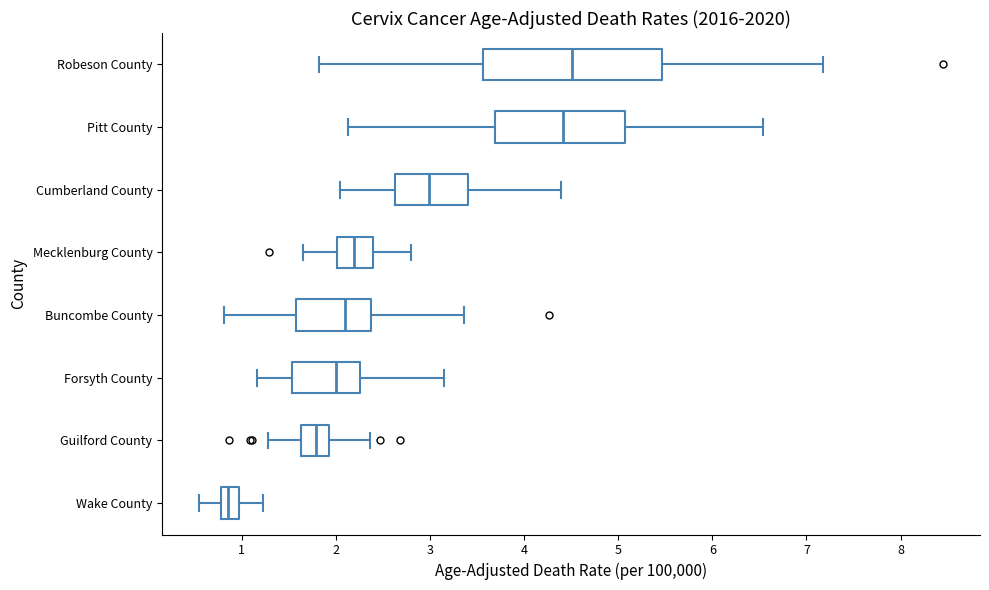

Reading bottom to top, transcribe this box plot: for each box, give where its median line is, the range the box spans, and where its two whiskers end, as read against the x-axis. The values are not printed on the chart, so give them approximately, as read against the axis.

Wake County: median 0.9, box 0.8 to 1.0, whiskers 0.6 to 1.2
Guilford County: median 1.8, box 1.6 to 1.9, whiskers 1.3 to 2.4
Forsyth County: median 2.0, box 1.5 to 2.3, whiskers 1.2 to 3.1
Buncombe County: median 2.1, box 1.6 to 2.4, whiskers 0.8 to 3.4
Mecklenburg County: median 2.2, box 2.0 to 2.4, whiskers 1.7 to 2.8
Cumberland County: median 3.0, box 2.6 to 3.4, whiskers 2.0 to 4.4
Pitt County: median 4.4, box 3.7 to 5.1, whiskers 2.1 to 6.5
Robeson County: median 4.5, box 3.6 to 5.5, whiskers 1.8 to 7.2